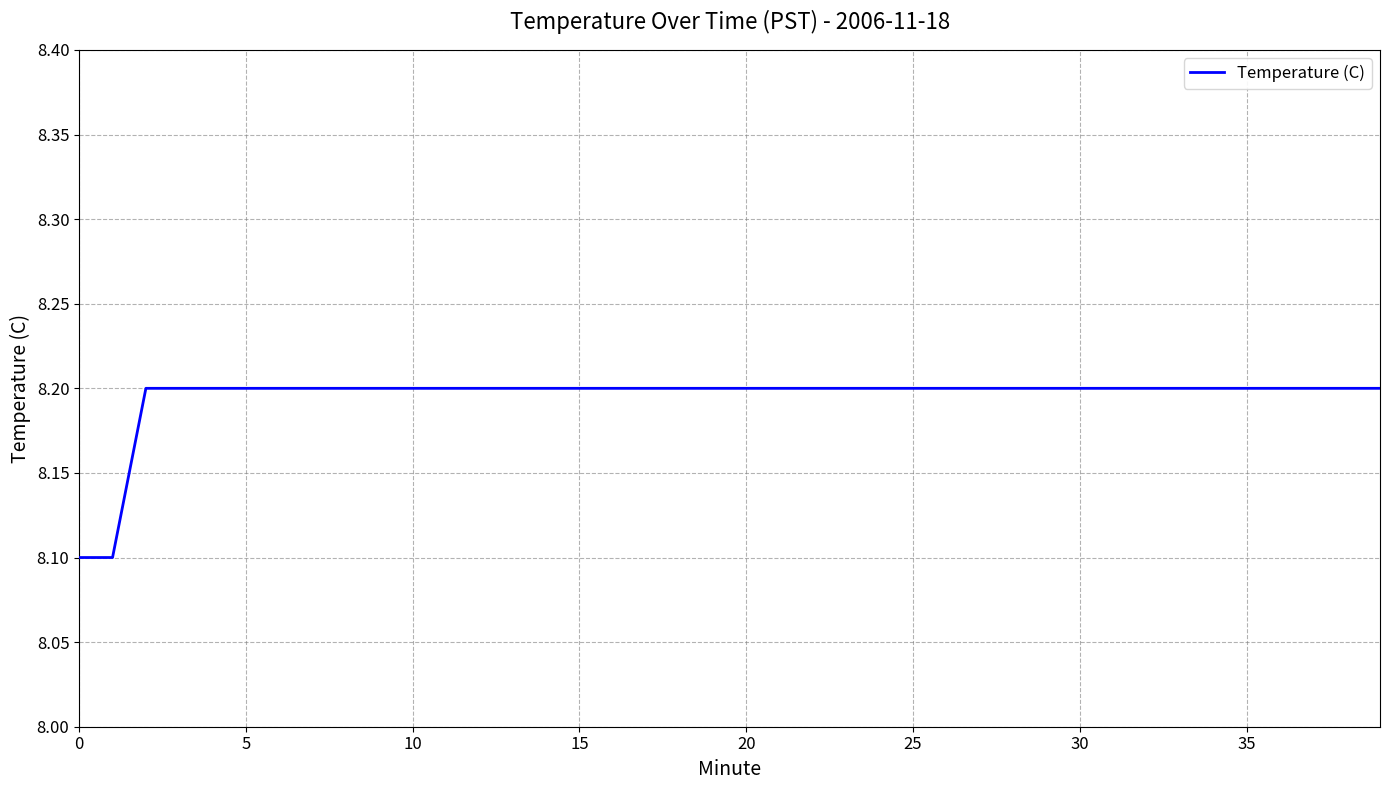

What is the greatest value displayed?

8.2